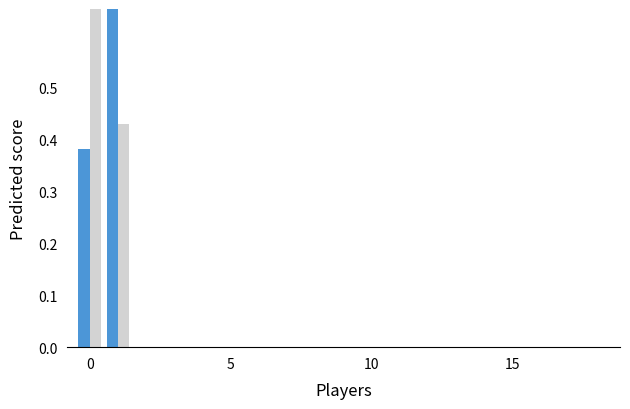

At how many categories does at least one series exceed 0?

2